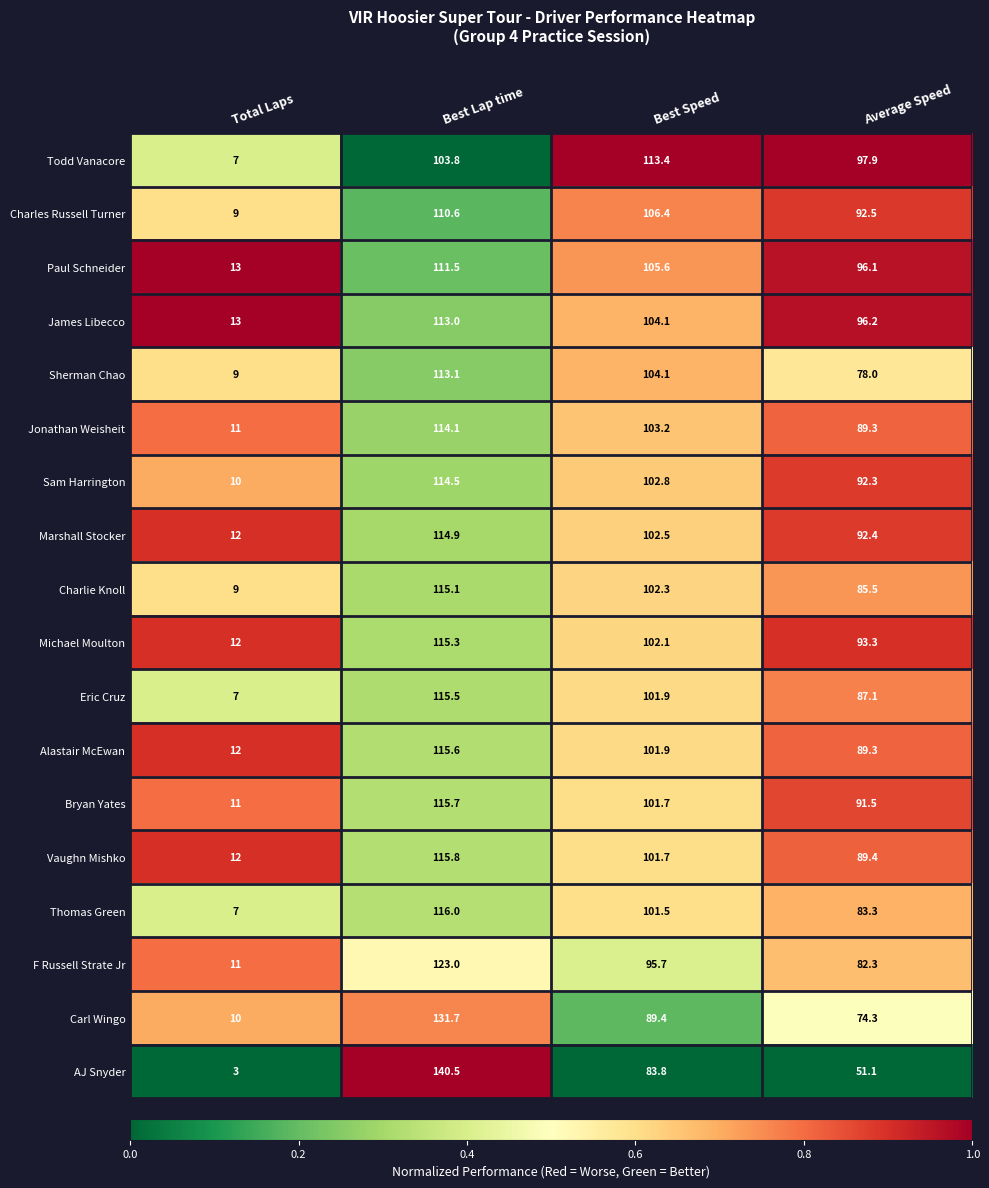

The Charlie Knoll series shows 37.3 at Best Lap time. True or false?

False